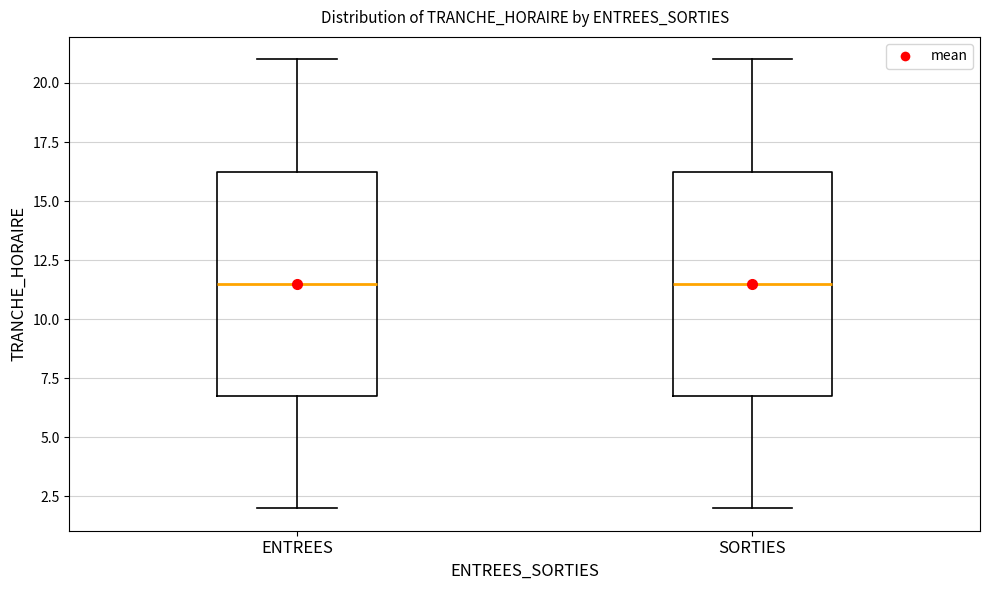

Where does the median line of the box for SORTIES sit on the y-axis? The values are not printed on the chart, so give them approximately, as read against the axis.

11.5